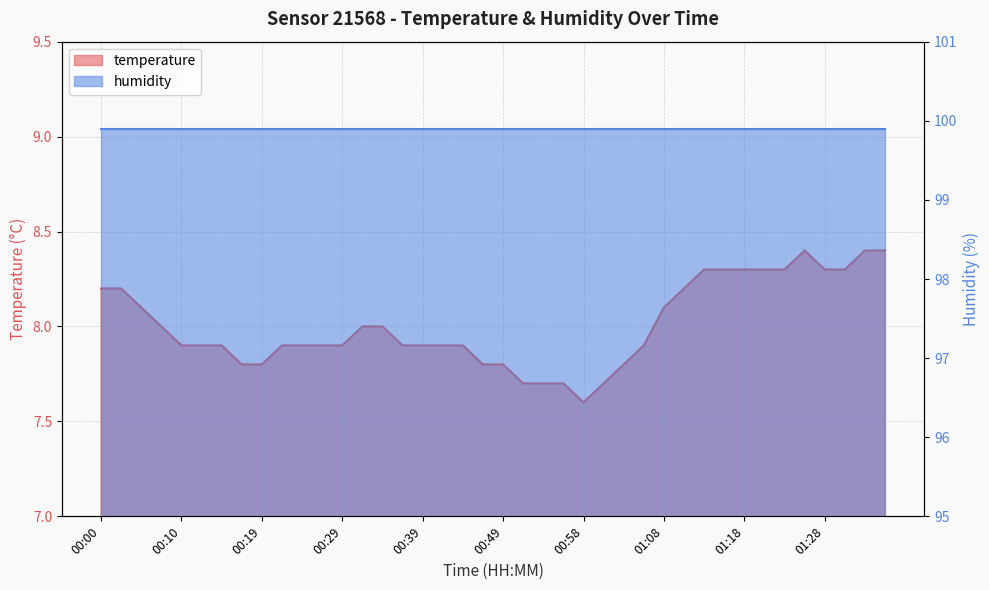

What is the change in value from 00:22 to 00:51?

-0.2